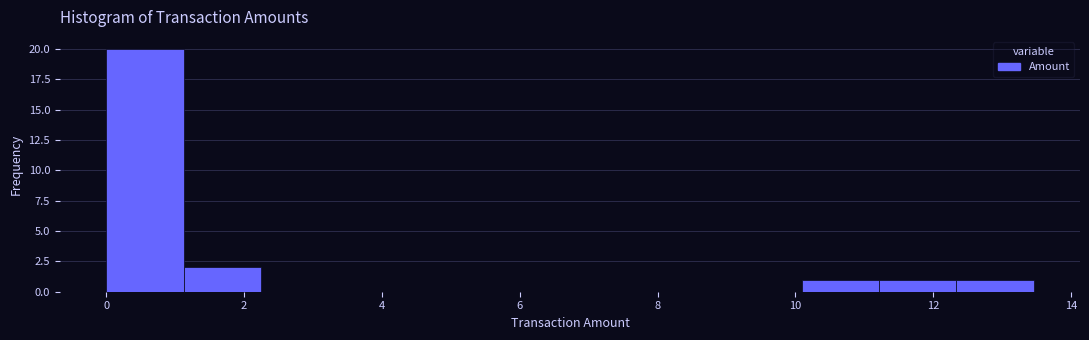

Reading left to right, transcribe this chart: for each bar, give the range it covers on the x-axis and its height. Neither the bar edges nor the heights are printed on the chart, so give them approximately, as read against the axes.

0.0 to 1.2: 20
1.2 to 2.2: 2
2.2 to 3.4: 0
3.4 to 4.4: 0
4.4 to 5.6: 0
5.6 to 6.8: 0
6.8 to 7.8: 0
7.8 to 9.0: 0
9.0 to 10.0: 0
10.0 to 11.2: 1
11.2 to 12.4: 1
12.4 to 13.4: 1